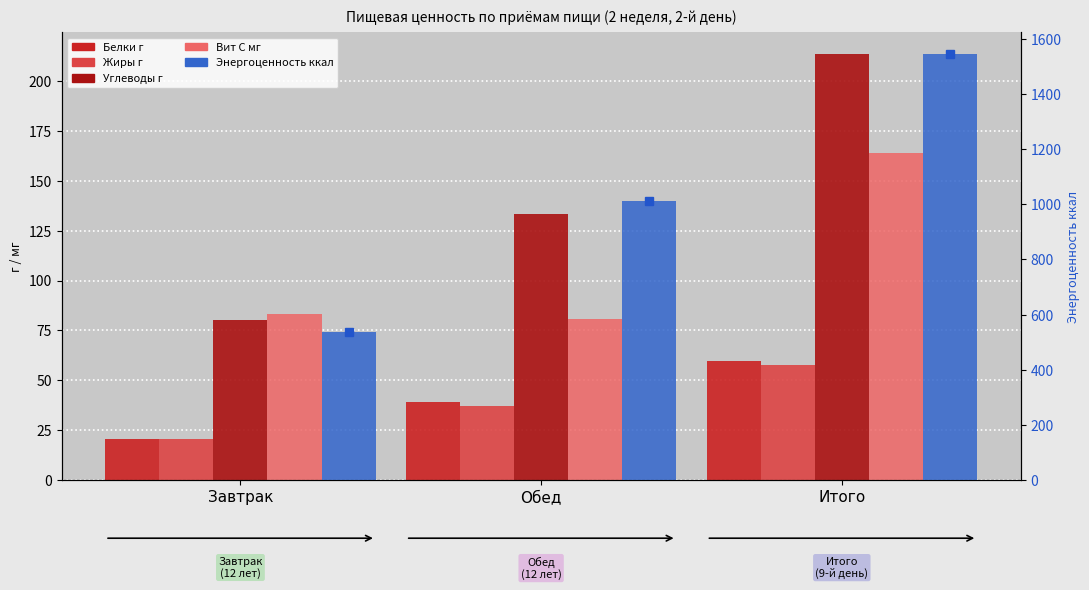

Is the value of Жиры г at Обед greater than the value of Углеводы г at Обед?

No